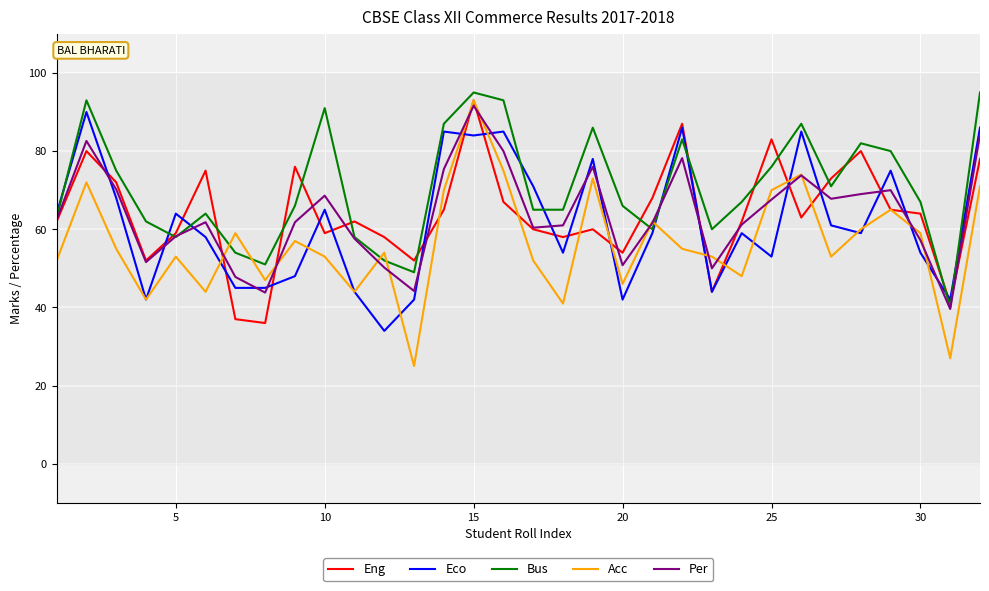

What is the minimum value shown in the chart?

25.0